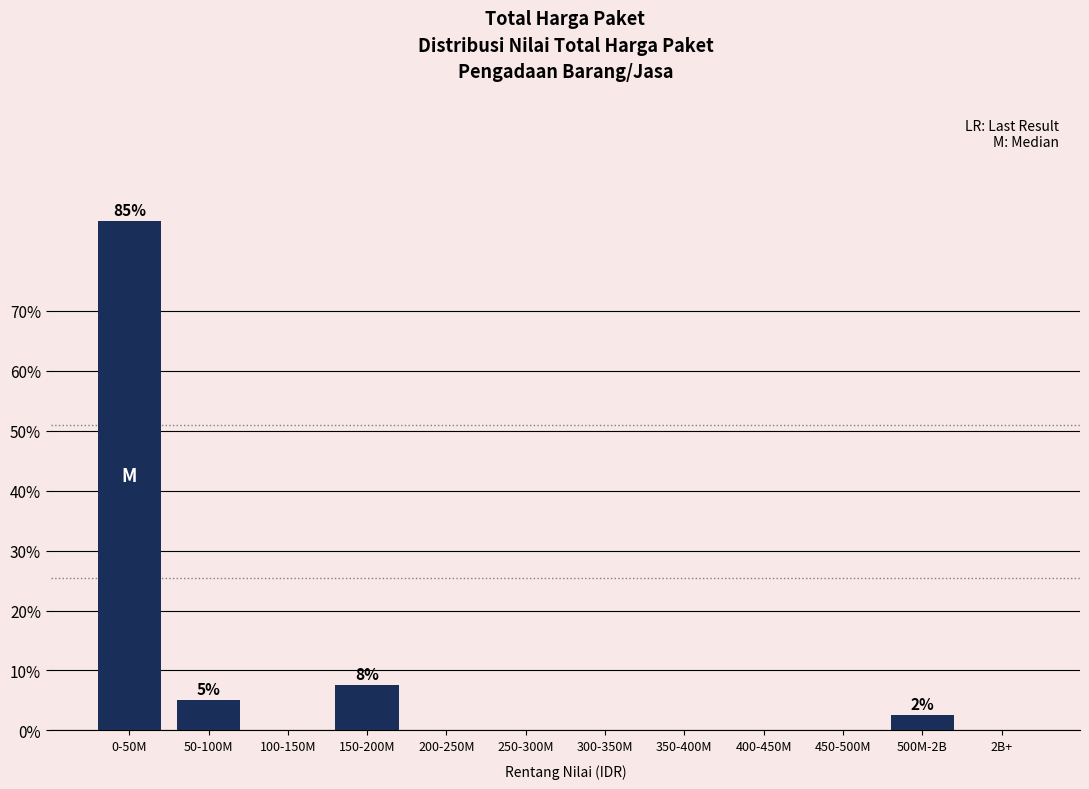

Reading right to left, transcribe all the data shown in this chart.

2B+=0.0	500M-2B=2.5	450-500M=0.0	400-450M=0.0	350-400M=0.0	300-350M=0.0	250-300M=0.0	200-250M=0.0	150-200M=7.5	100-150M=0.0	50-100M=5.0	0-50M=85.0